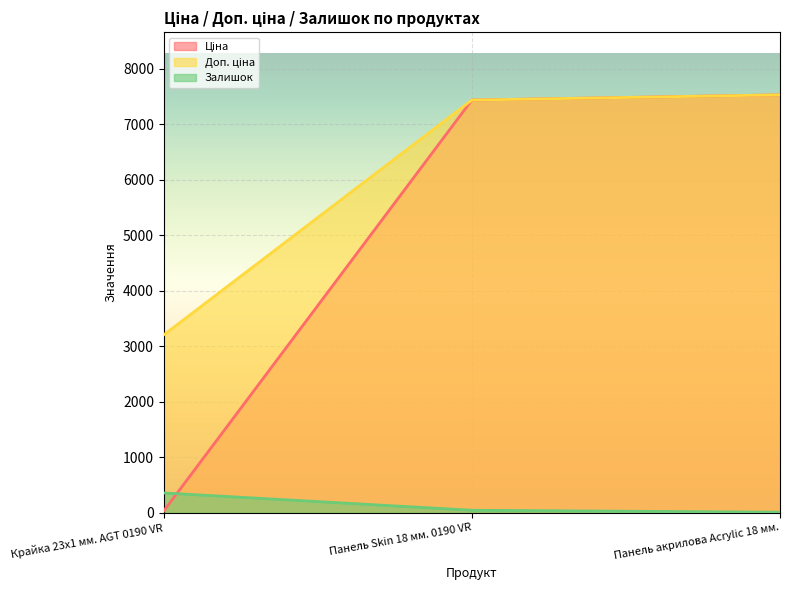

What is the spread (max minus min) of values at Крайка 23x1 мм. AGT 0190 VR?

3172.9